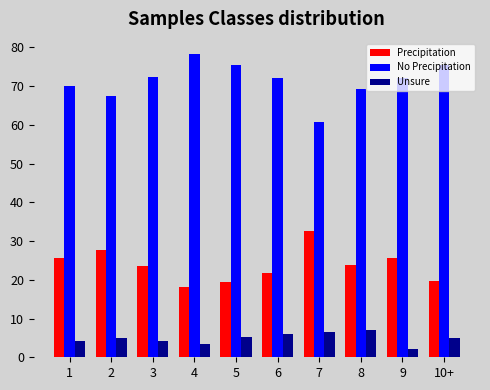

List the series in order of their peak value, highest first.

No Precipitation, Precipitation, Unsure